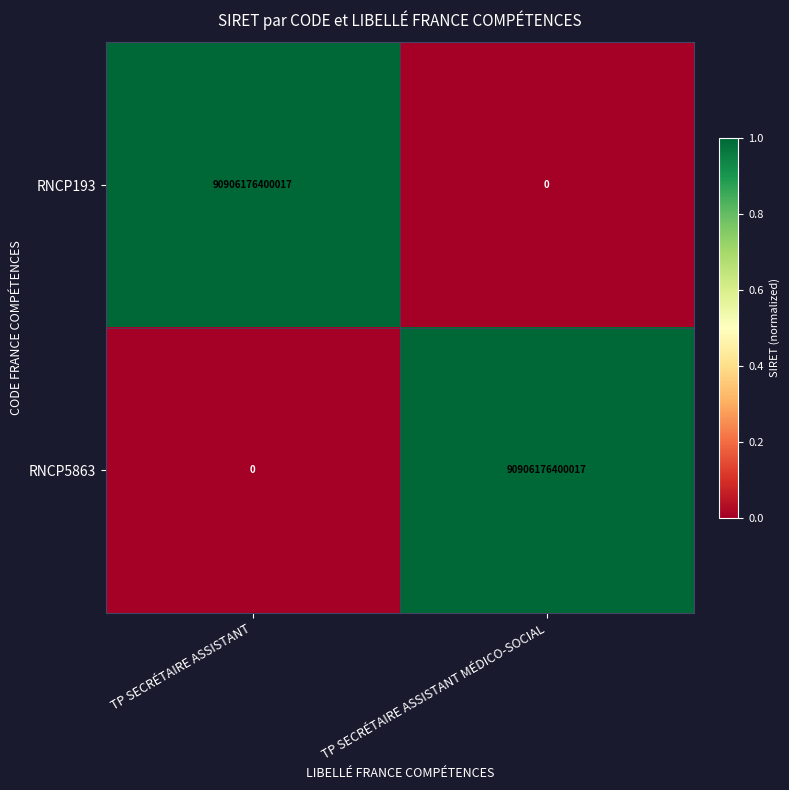

At which label is RNCP5863 closest to 45453088200008?

TP SECRÉTAIRE ASSISTANT